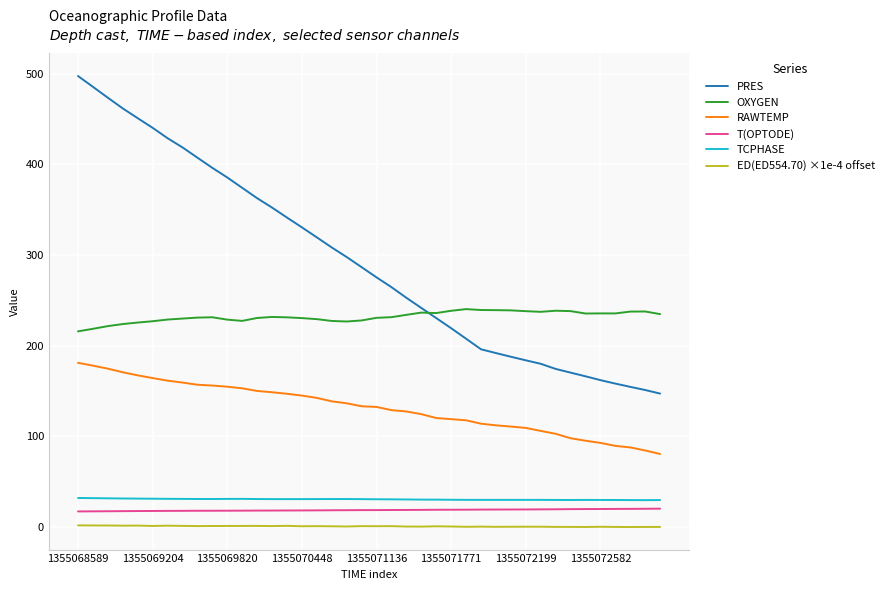

List the series in order of their peak value, highest first.

PRES, OXYGEN, RAWTEMP, TCPHASE, T(OPTODE), ED(ED554.70) ×1e-4 offset